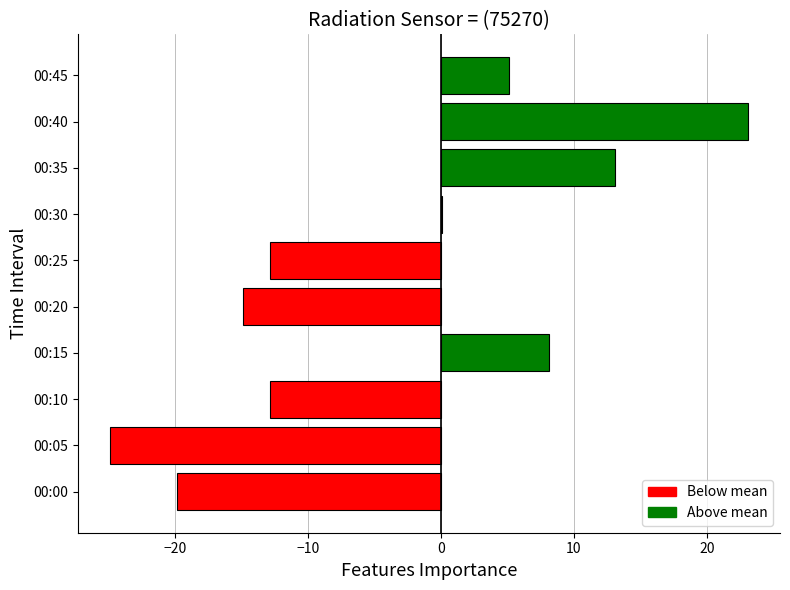

What is the change in value from 00:25 to 00:40?

+36.0